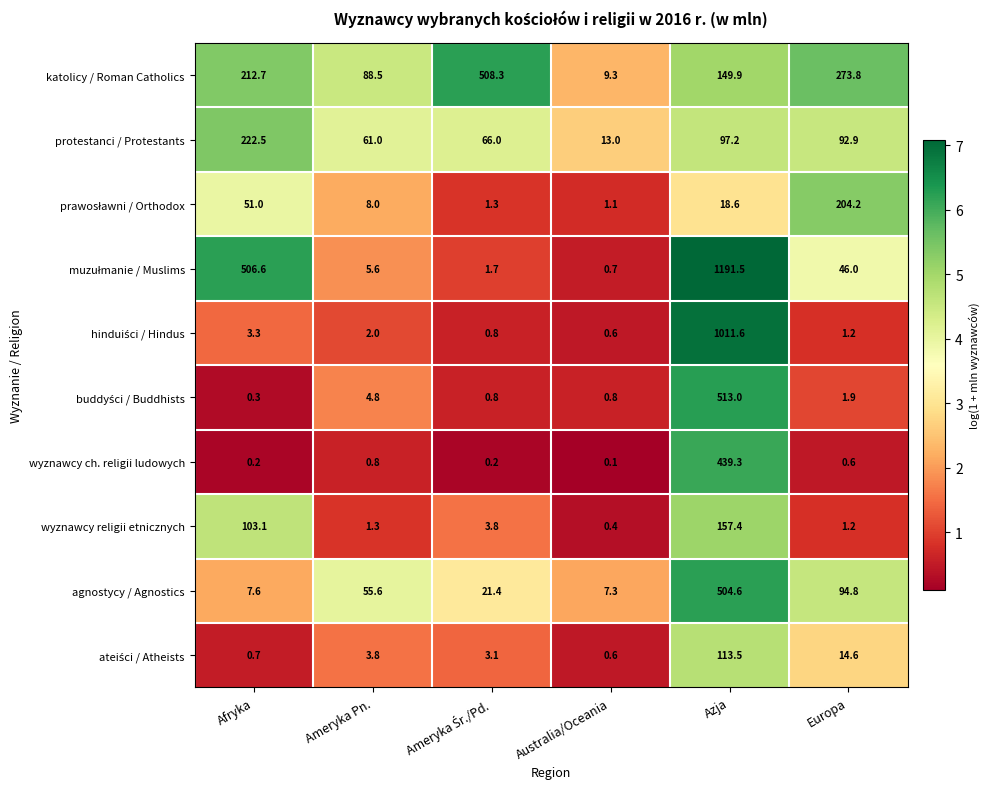

At which label does wyznawcy religii etnicznych reach its peak?

Azja